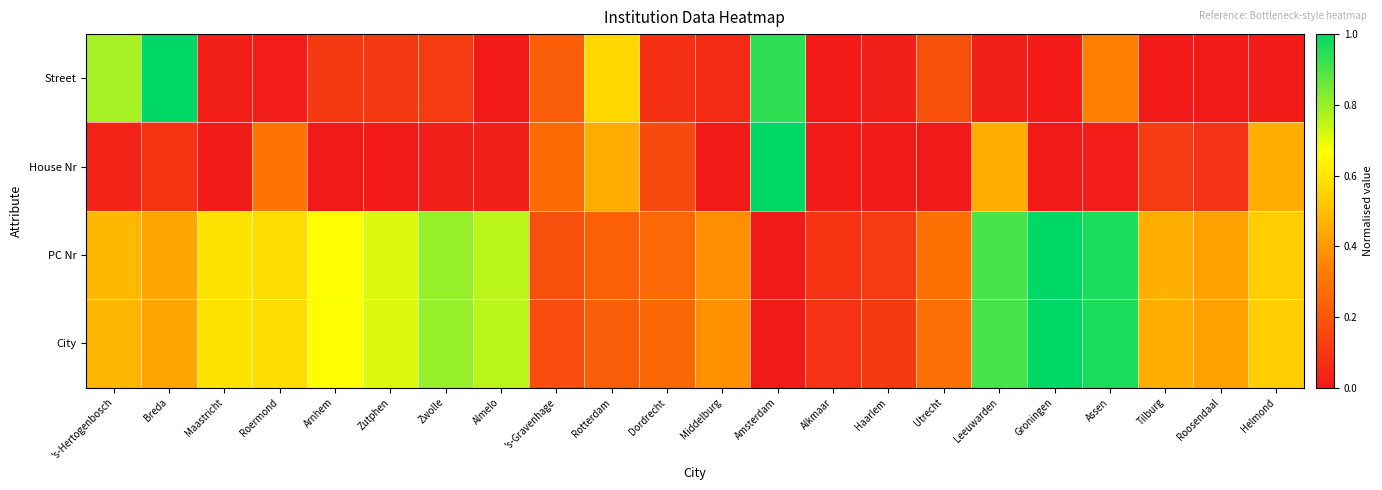

At how many categories does at least one series exceed 0?

22